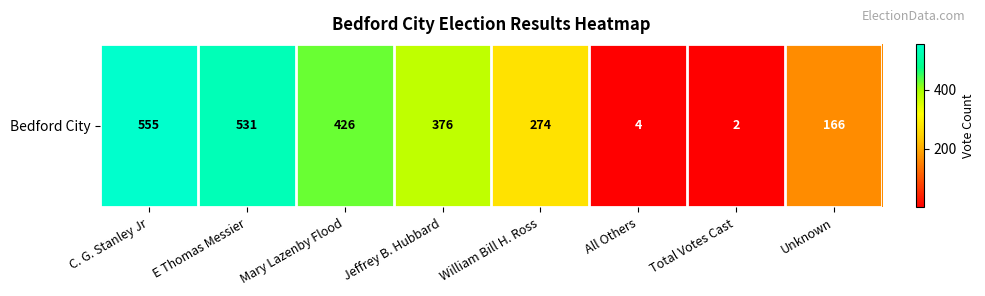

Which has a higher value, All Others or Jeffrey B. Hubbard?

Jeffrey B. Hubbard